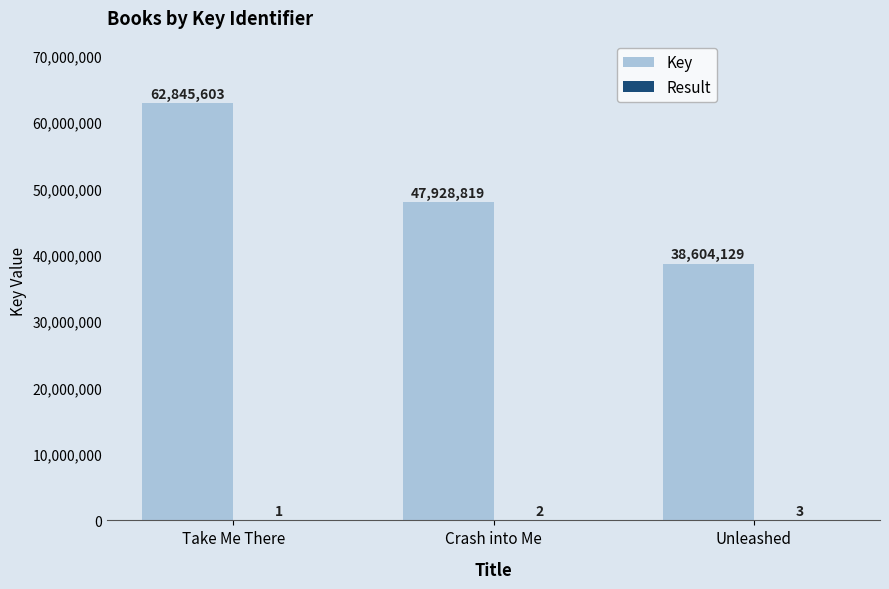

What value does the Key series have at Take Me There, to the nearest 10?

62845600